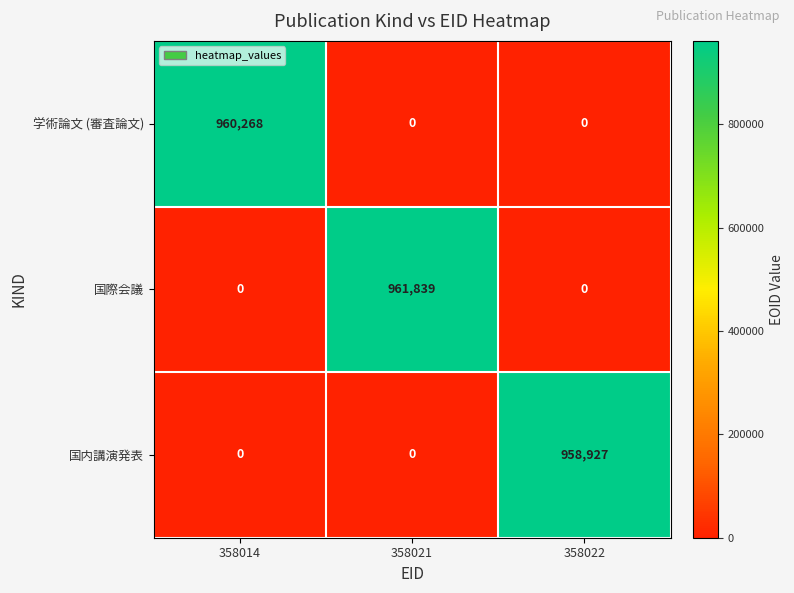

How many distinct data groups are displayed?

3